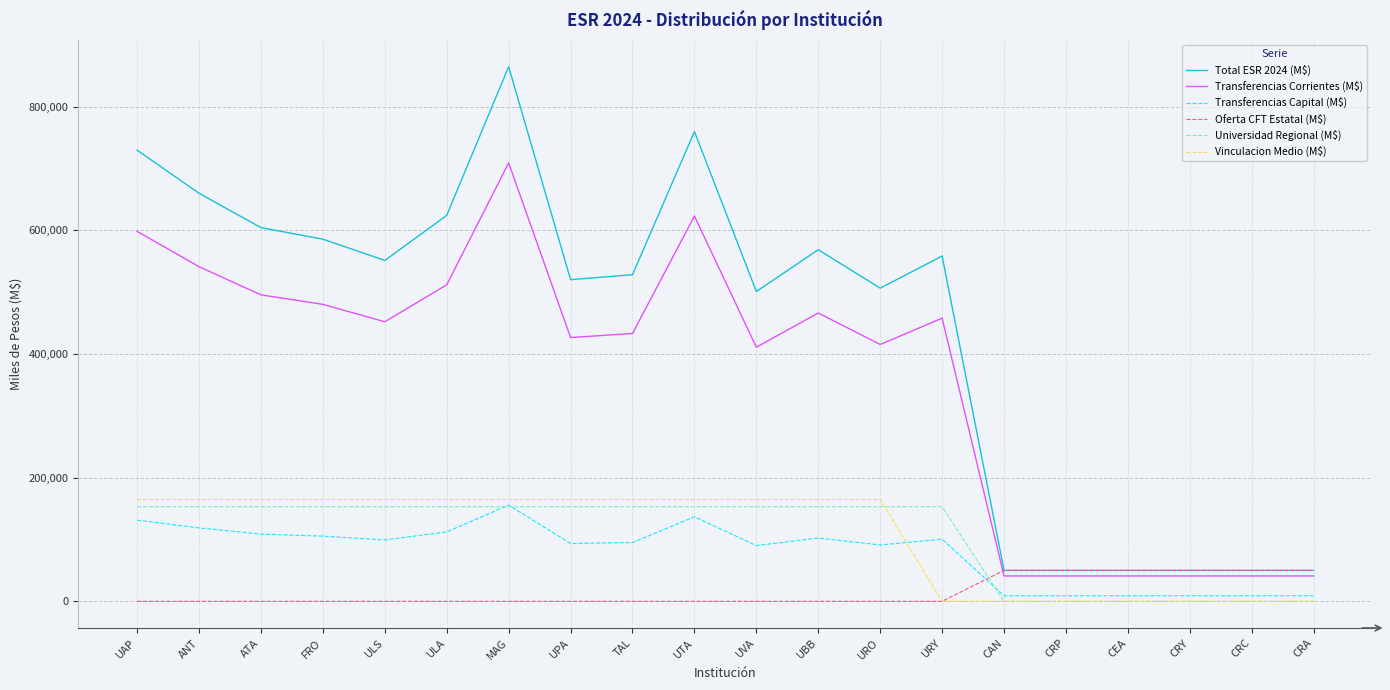

What is the average value of the Universidad Regional (M$) series?

107035